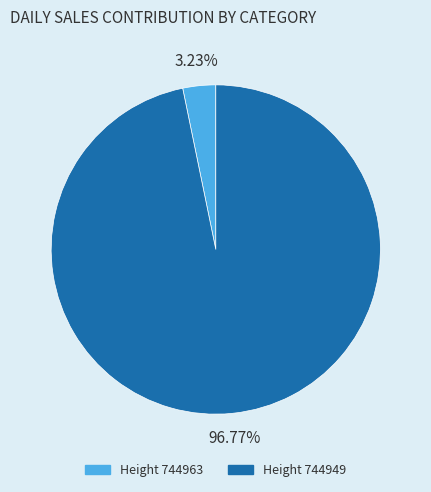

Is the sum of Height 744949 and Height 744963 greater than half?

Yes